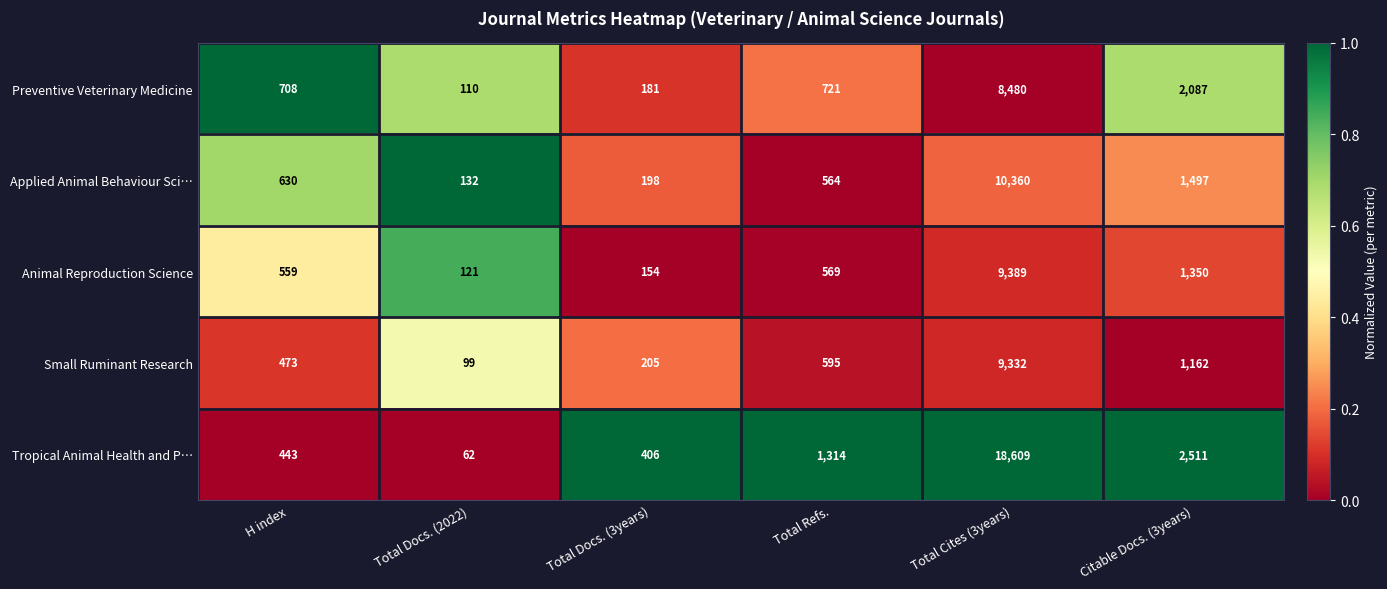

At which category is the sum across all series the highest?

Total Cites (3years)